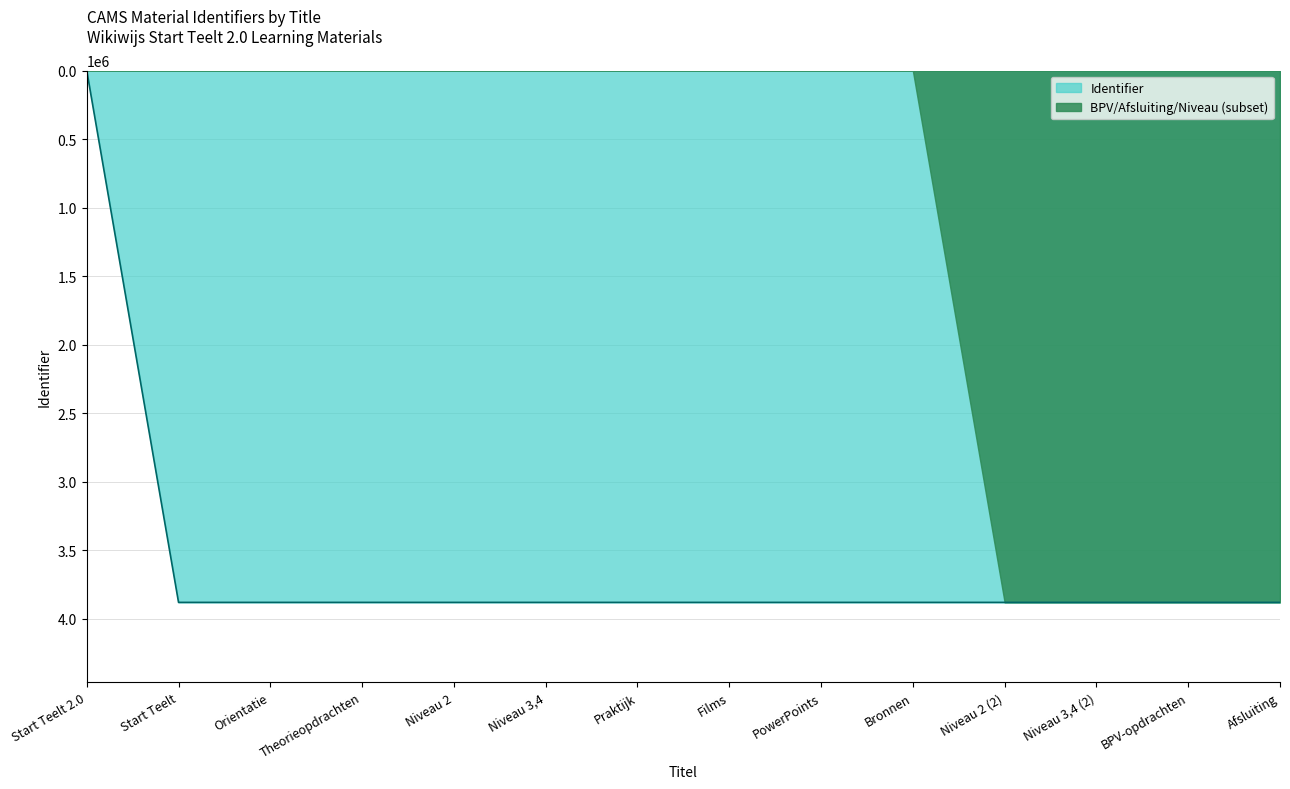

The chart shows a value of 3881327 at Praktijk. True or false?

True